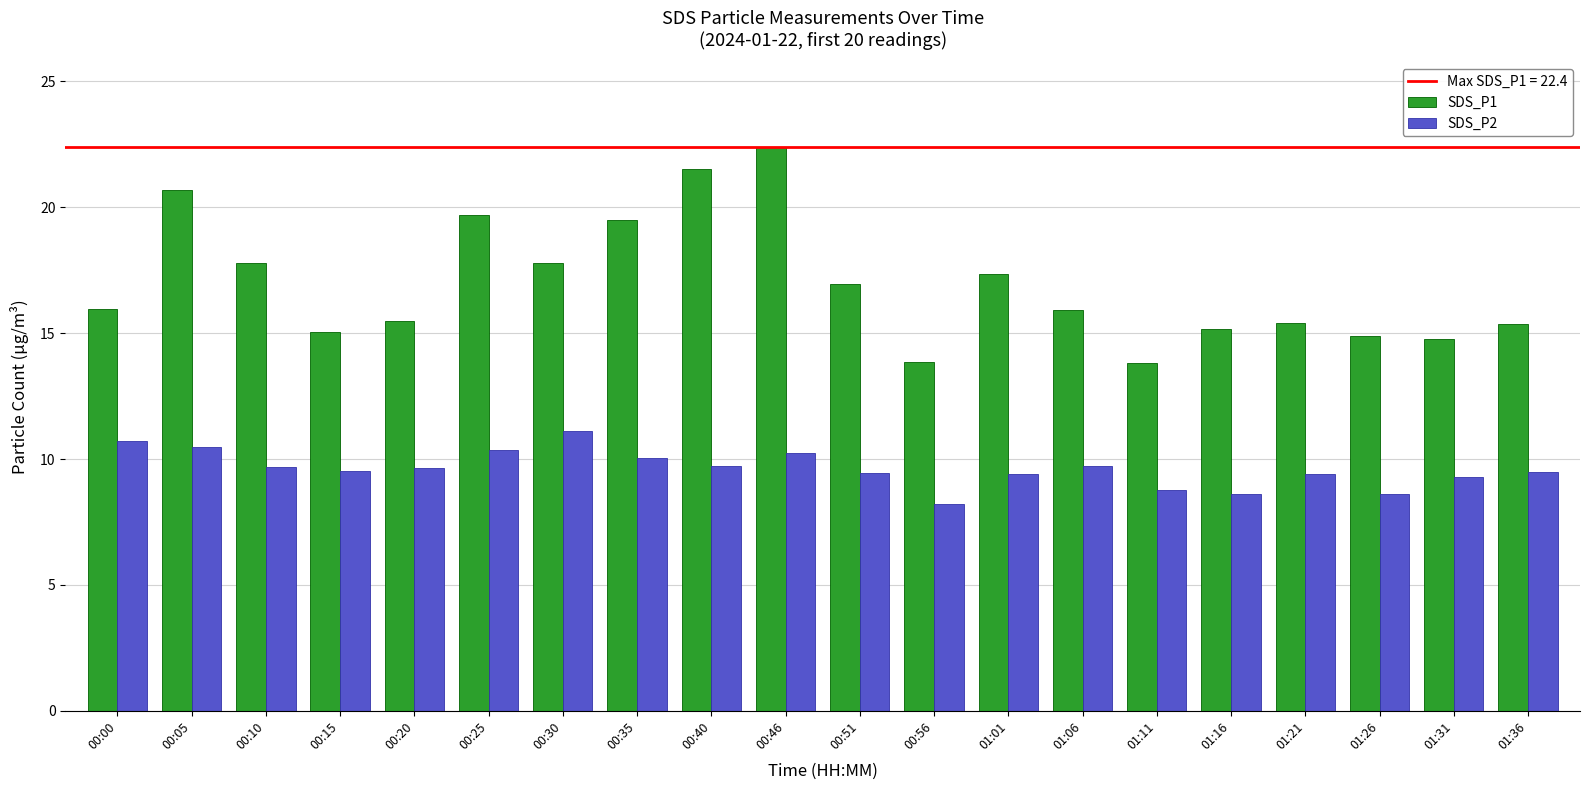

At how many categories does at least one series exceed 19?

5